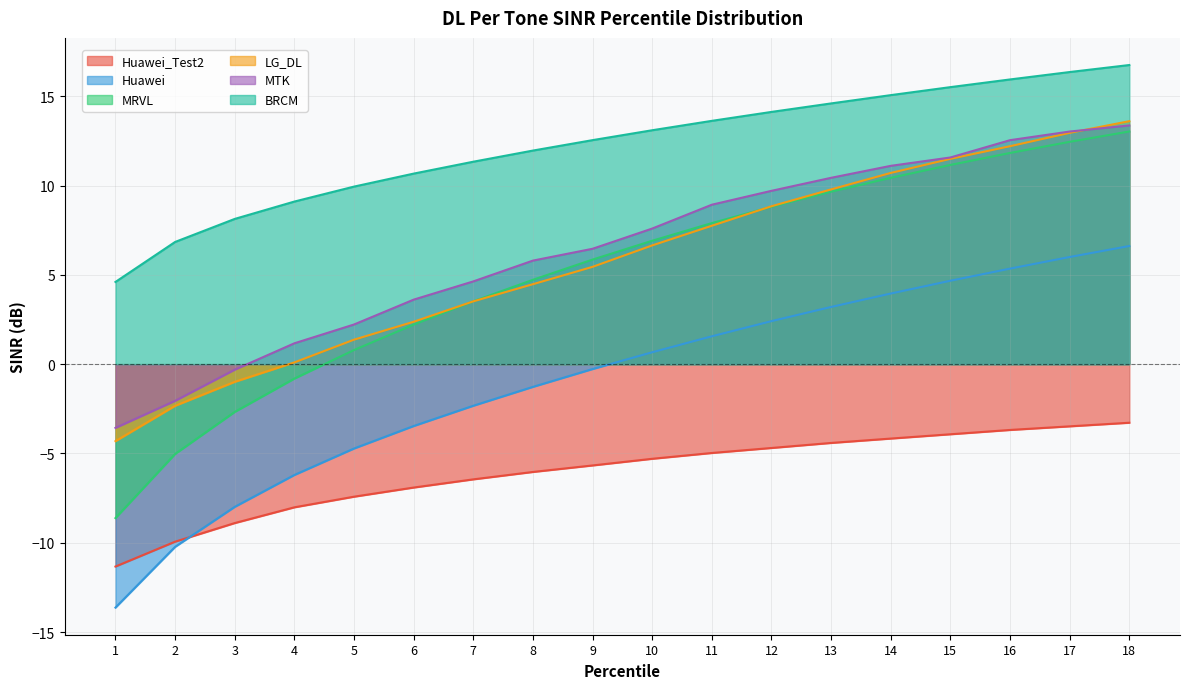

The Huawei_Test2 series shows -5.4 at 16. True or false?

False